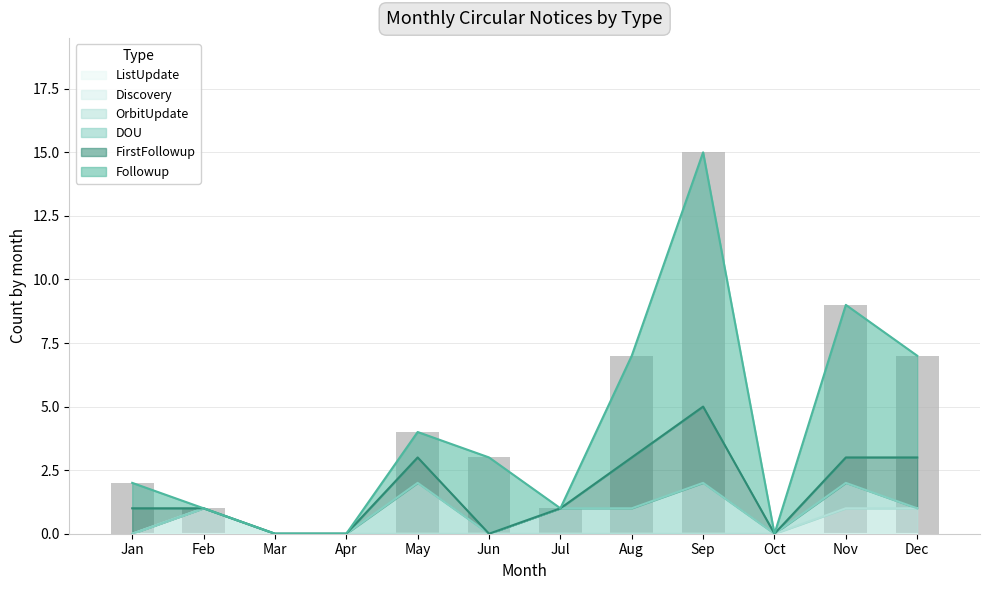

Which label corresponds to the largest value in the chart?

Sep